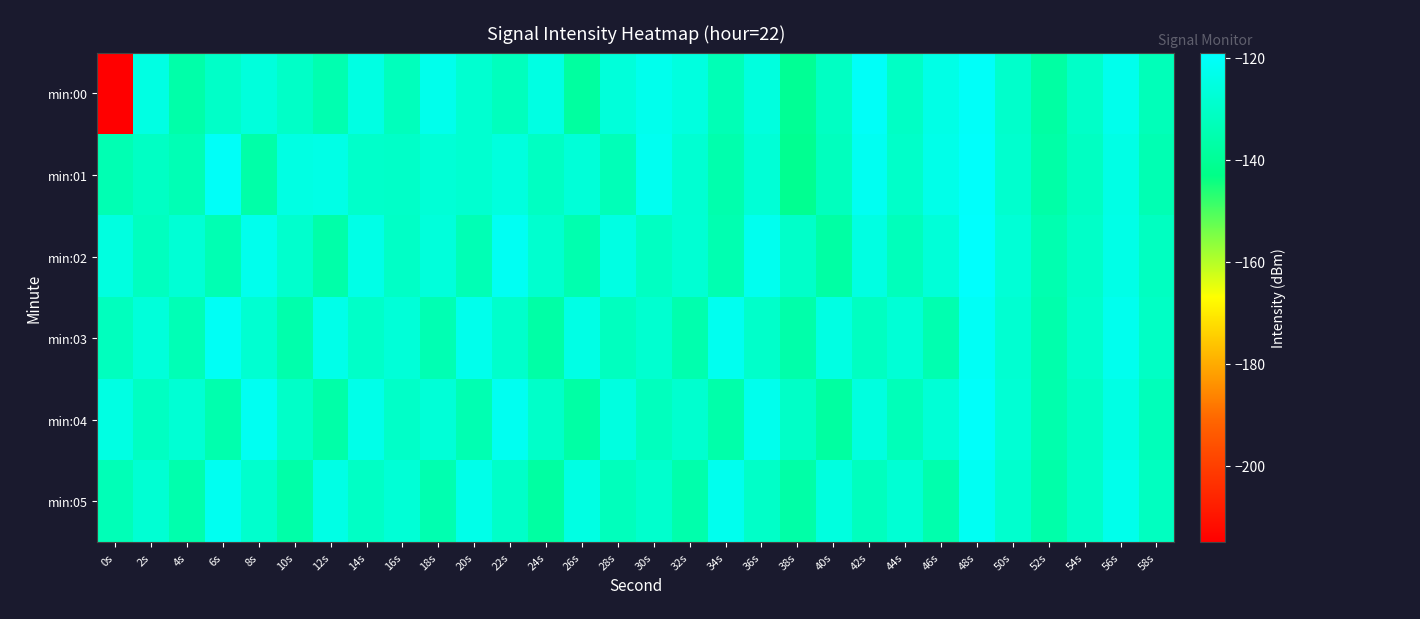

Reading left to right, what are all the values shown in this chart?

min:00: 0s=-214.6	2s=-124.7	4s=-136.3	6s=-130.0	8s=-126.0	10s=-130.4	12s=-134.8	14s=-124.8	16s=-132.4	18s=-122.8	20s=-128.5	22s=-132.2	24s=-124.6	26s=-138.0	28s=-126.3	30s=-122.7	32s=-125.5	34s=-133.7	36s=-125.6	38s=-140.3	40s=-131.0	42s=-120.5	44s=-130.8	46s=-124.0	48s=-120.2	50s=-129.4	52s=-137.5	54s=-130.1	56s=-122.8	58s=-133.1
min:01: 0s=-134.2	2s=-131.0	4s=-134.0	6s=-120.4	8s=-136.6	10s=-124.7	12s=-123.9	14s=-129.6	16s=-129.9	18s=-127.1	20s=-128.5	22s=-125.6	24s=-131.2	26s=-126.8	28s=-133.4	30s=-121.9	32s=-128.1	34s=-135.6	36s=-127.3	38s=-141.2	40s=-132.1	42s=-121.5	44s=-129.7	46s=-123.4	48s=-119.8	50s=-128.9	52s=-136.7	54s=-131.2	56s=-124.1	58s=-134.3
min:02: 0s=-125.3	2s=-131.8	4s=-127.5	6s=-134.2	8s=-122.6	10s=-129.1	12s=-136.4	14s=-123.8	16s=-130.5	18s=-126.2	20s=-133.9	22s=-121.4	24s=-128.7	26s=-135.1	28s=-124.6	30s=-131.3	32s=-127.9	34s=-134.6	36s=-122.3	38s=-129.8	40s=-137.2	42s=-124.9	44s=-132.6	46s=-126.8	48s=-119.5	50s=-127.2	52s=-134.9	54s=-130.1	56s=-123.7	58s=-131.5
min:03: 0s=-132.1	2s=-126.4	4s=-133.7	6s=-121.0	8s=-128.3	10s=-135.8	12s=-123.4	14s=-130.1	16s=-126.7	18s=-134.2	20s=-122.8	22s=-129.5	24s=-137.0	26s=-124.2	28s=-131.9	30s=-128.5	32s=-135.2	34s=-122.1	36s=-129.6	38s=-136.1	40s=-124.8	42s=-131.4	44s=-127.1	46s=-134.8	48s=-120.7	50s=-128.2	52s=-135.7	54s=-129.3	56s=-122.4	58s=-130.8
min:04: 0s=-124.5	2s=-131.2	4s=-127.8	6s=-135.3	8s=-121.6	10s=-129.9	12s=-136.6	14s=-123.5	16s=-130.2	18s=-126.9	20s=-134.4	22s=-122.0	24s=-129.7	26s=-137.1	28s=-125.3	30s=-132.0	32s=-128.6	34s=-136.1	36s=-122.7	38s=-130.4	40s=-137.9	42s=-125.5	44s=-133.2	46s=-127.4	48s=-120.1	50s=-127.8	52s=-135.5	54s=-130.7	56s=-124.3	58s=-132.9
min:05: 0s=-133.6	2s=-127.9	4s=-135.4	6s=-121.7	8s=-129.0	10s=-136.5	12s=-124.1	14s=-130.8	16s=-127.4	18s=-134.9	20s=-123.5	22s=-130.2	24s=-137.7	26s=-124.8	28s=-132.5	30s=-129.1	32s=-135.8	34s=-122.4	36s=-130.1	38s=-136.8	40s=-125.4	42s=-132.1	44s=-127.7	46s=-135.4	48s=-121.3	50s=-128.8	52s=-136.3	54s=-129.9	56s=-123.0	58s=-131.6